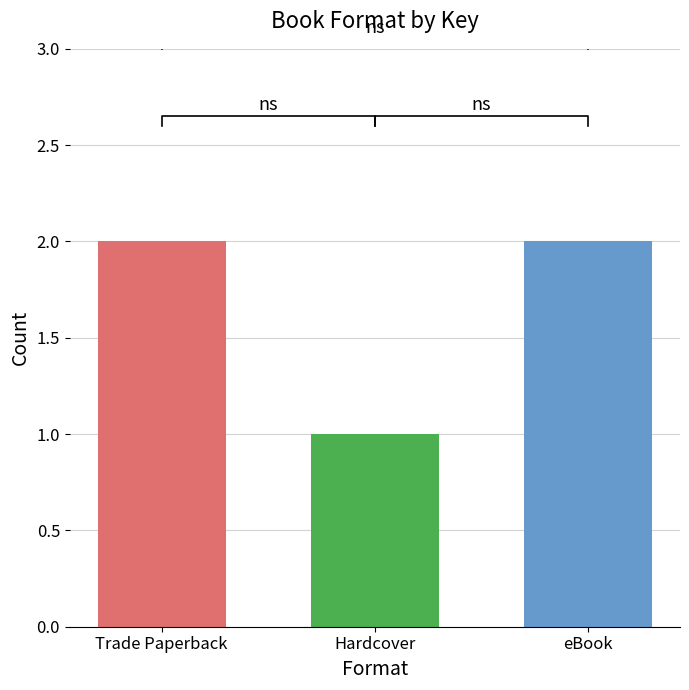

How many values are between 1 and 2?

3